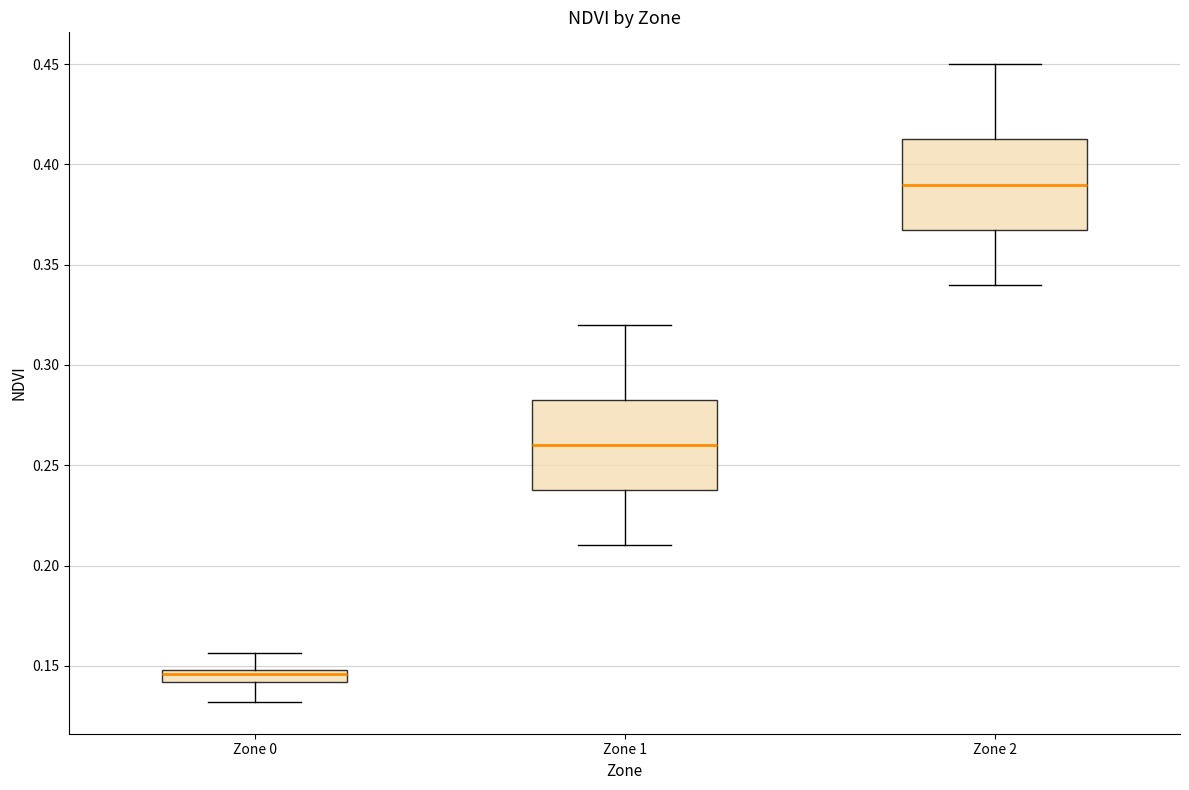

Where does the lower whisker of the box for Zone 0 end on the y-axis? The values are not printed on the chart, so give them approximately, as read against the axis.

0.130